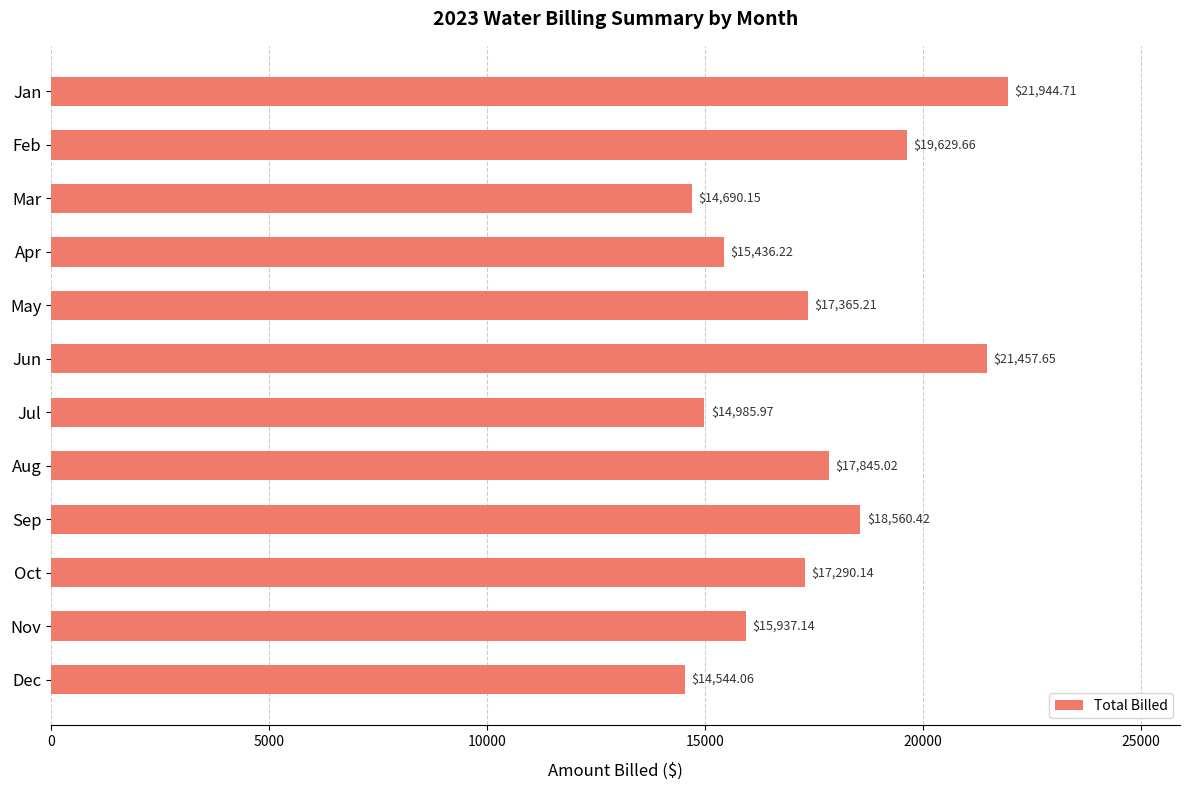

Where is the data nearest to the value 18244?

Sep